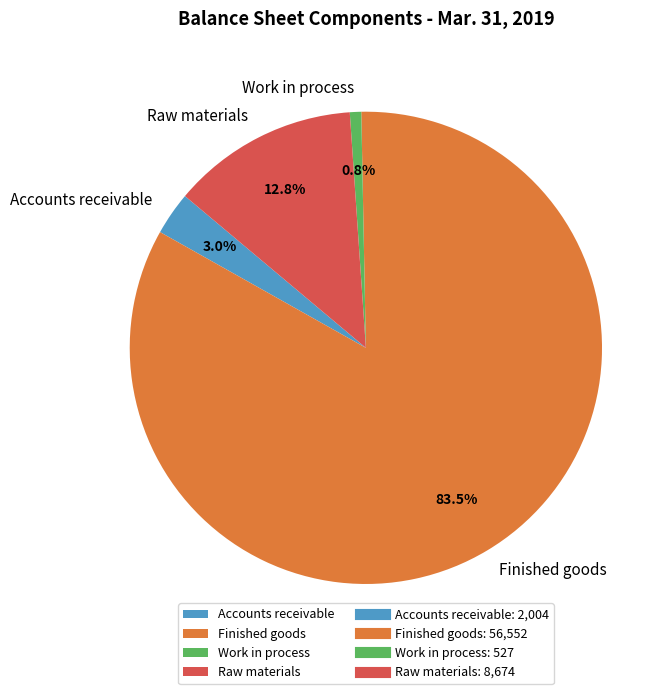

Is there any slice that represents more than half of the pie?

Yes